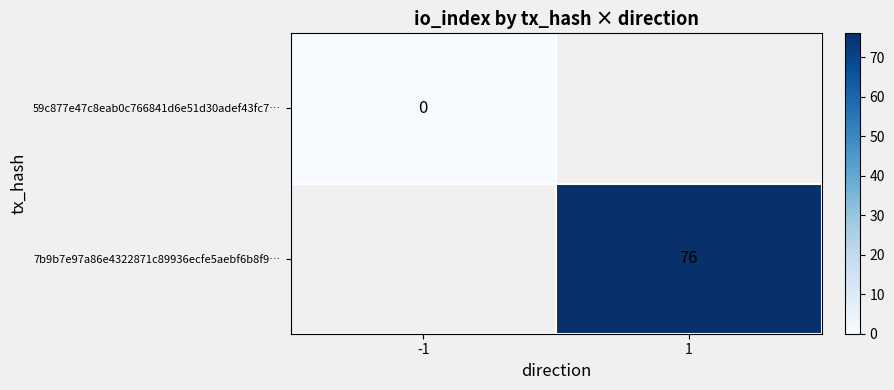

How many data points does each series have?

2